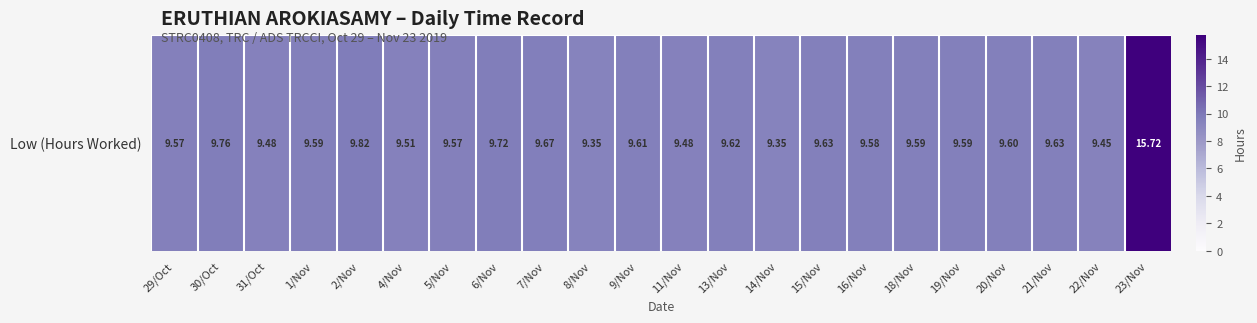

What is the sum of the values at 6/Nov and 21/Nov?

19.4